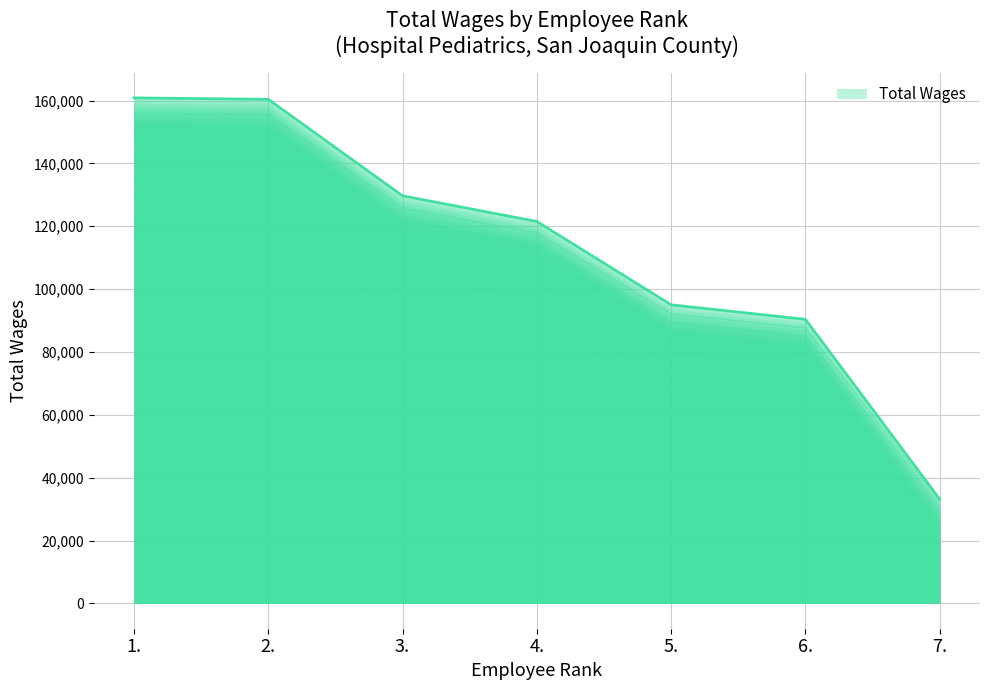

At which category does the chart reach its minimum across all series?

7.